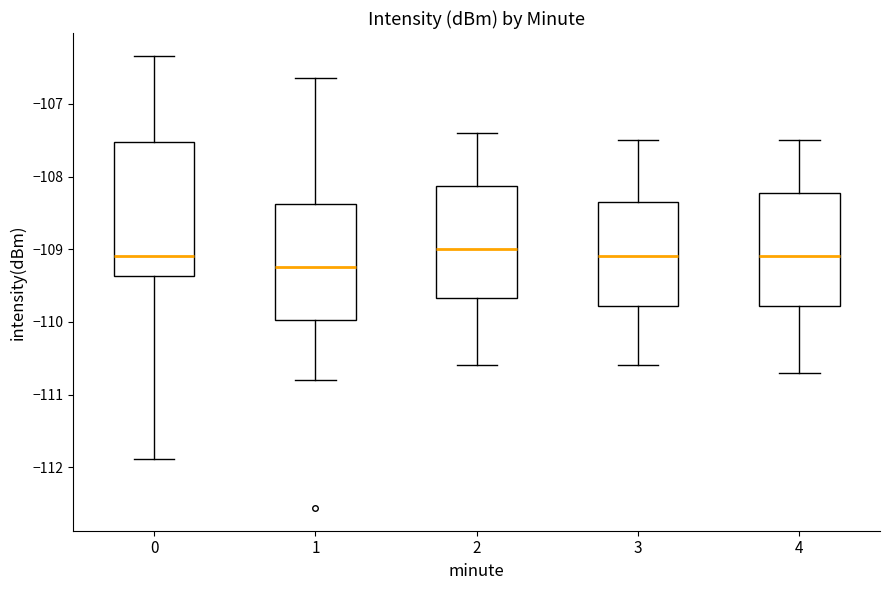

Reading left to right, read every box against the y-axis: the position of its median line, the range the box covers, and the ends of its whiskers. The values are not printed on the chart, so give them approximately, as read against the axis.

0: median -109.1, box -109.4 to -107.5, whiskers -111.9 to -106.3
1: median -109.2, box -110.0 to -108.4, whiskers -110.8 to -106.6
2: median -109.0, box -109.7 to -108.1, whiskers -110.6 to -107.4
3: median -109.1, box -109.8 to -108.3, whiskers -110.6 to -107.5
4: median -109.1, box -109.8 to -108.2, whiskers -110.7 to -107.5